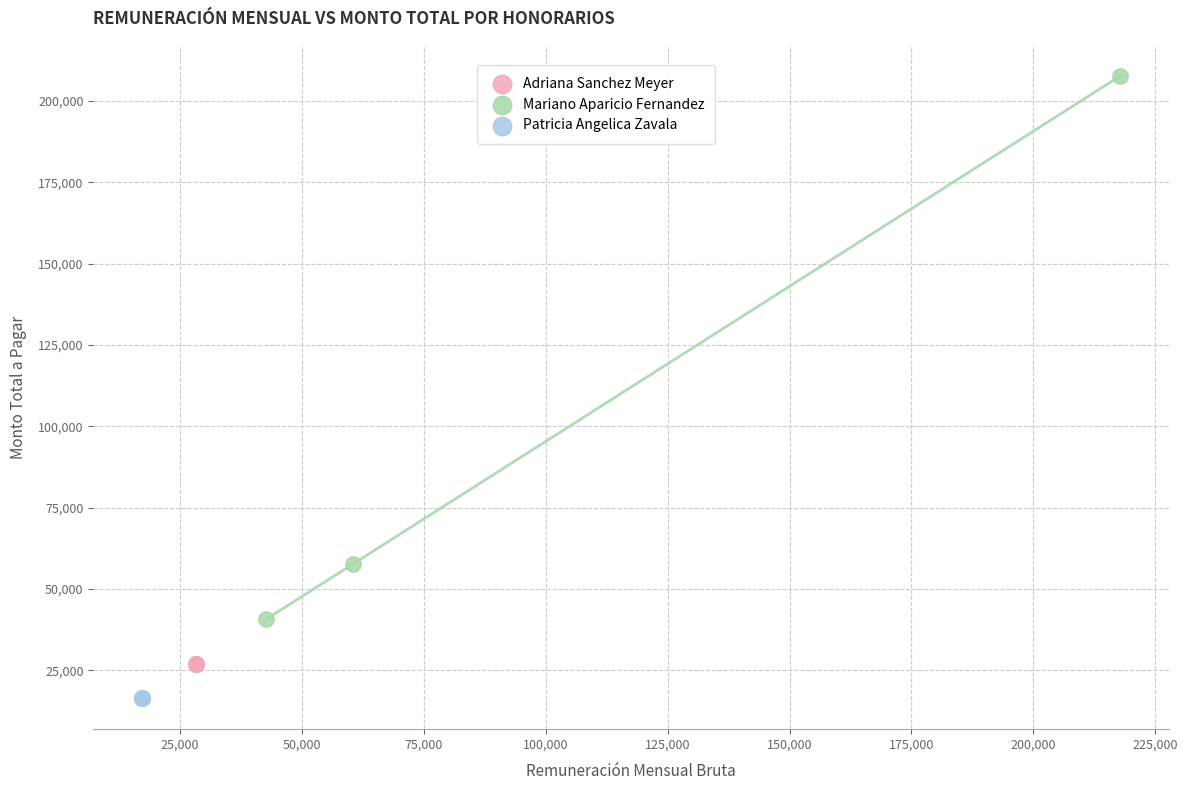

Which series reaches the maximum Y coordinate?

Mariano Aparicio Fernandez